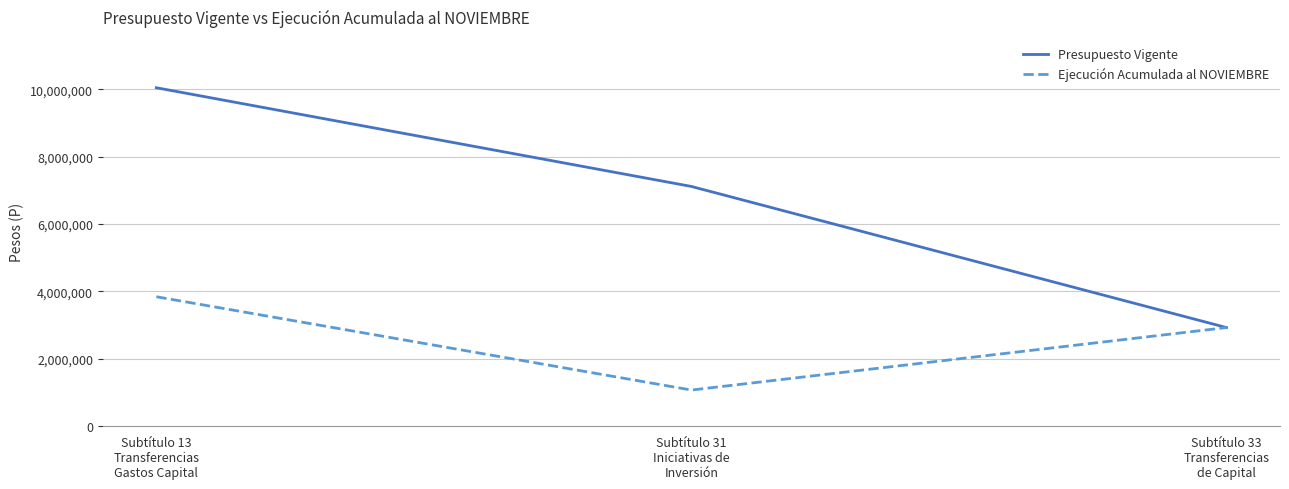

List the series in order of their peak value, lowest first.

Ejecución Acumulada al NOVIEMBRE, Presupuesto Vigente